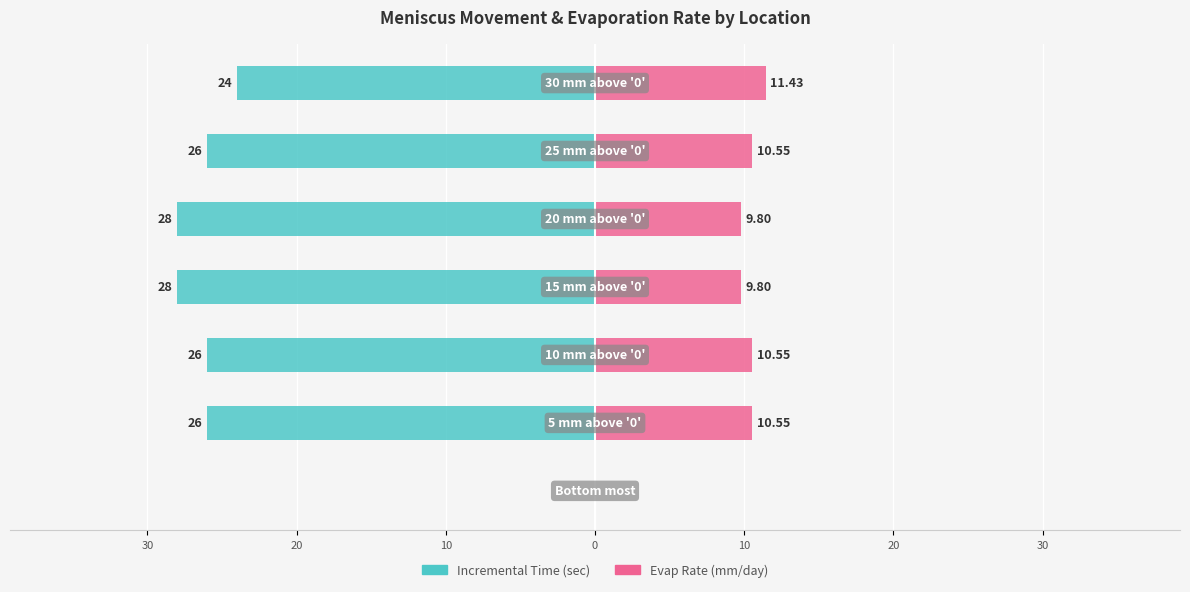

Which series has the widest spread of values?

Incremental Time (sec)